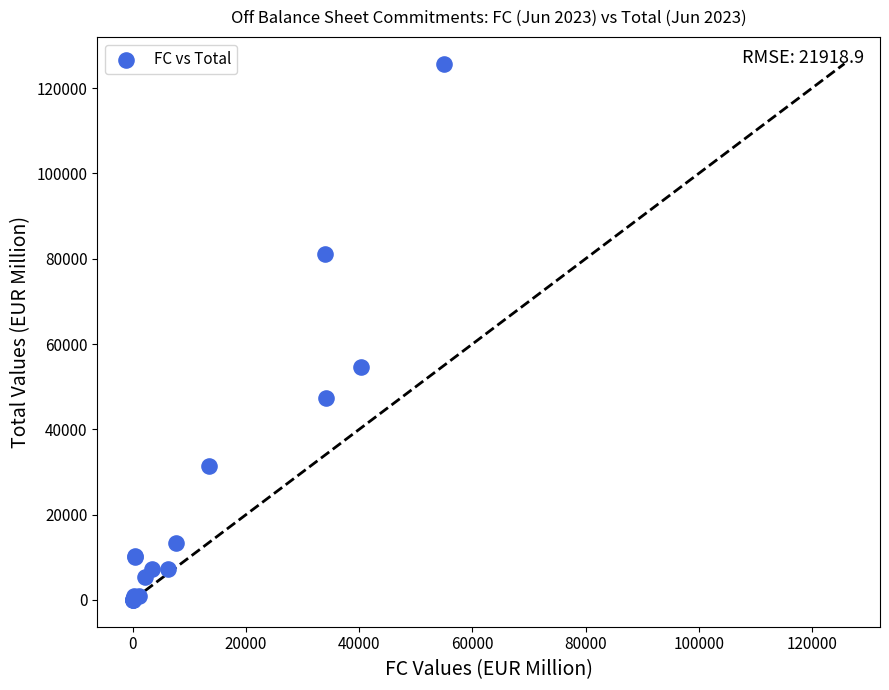

What Y value in the scatter plot is closest to 62871?

54711.9